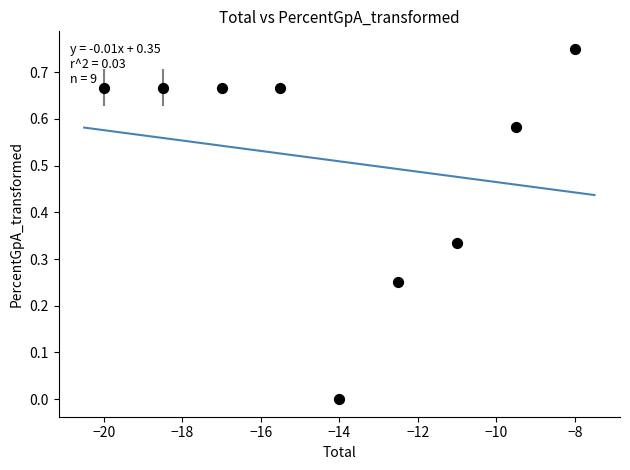

What is the average Y value?

0.5